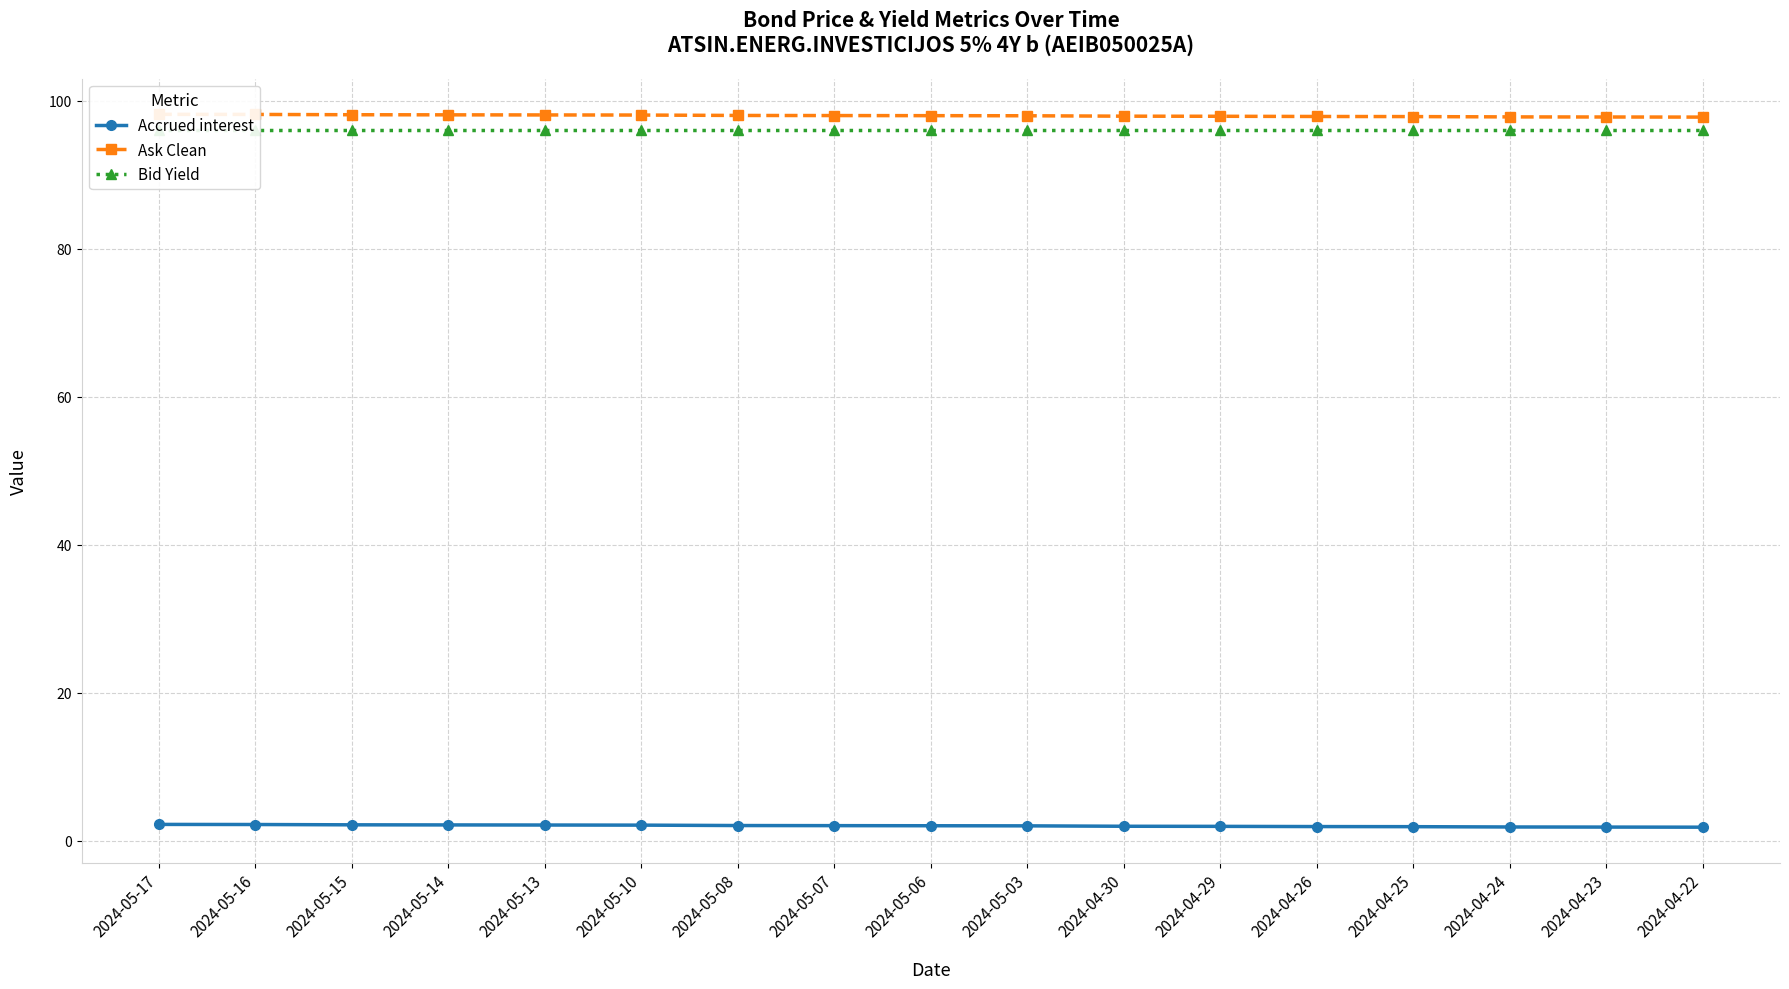

True or false: Ask Clean and Accrued interest cross at least once.

False